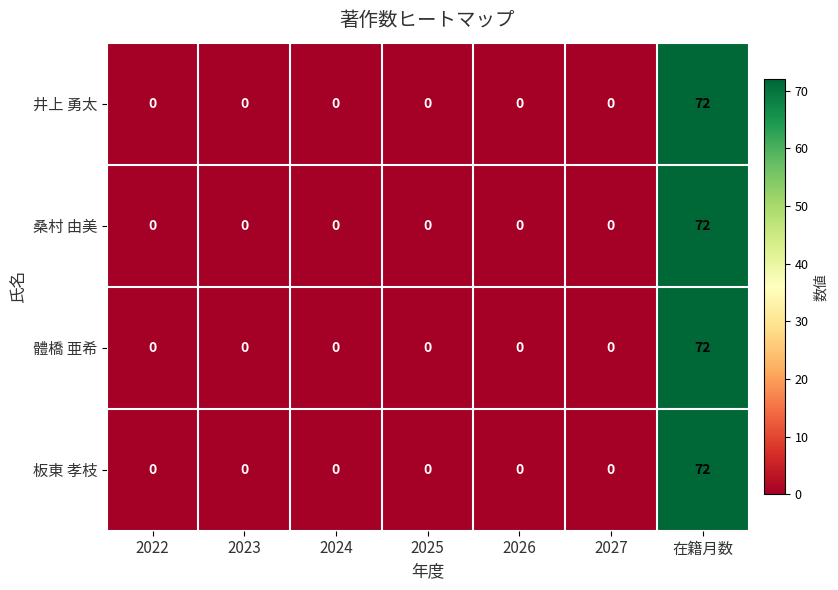

What is the sum of the 井上 勇太 values at 在籍月数 and 2024?

72